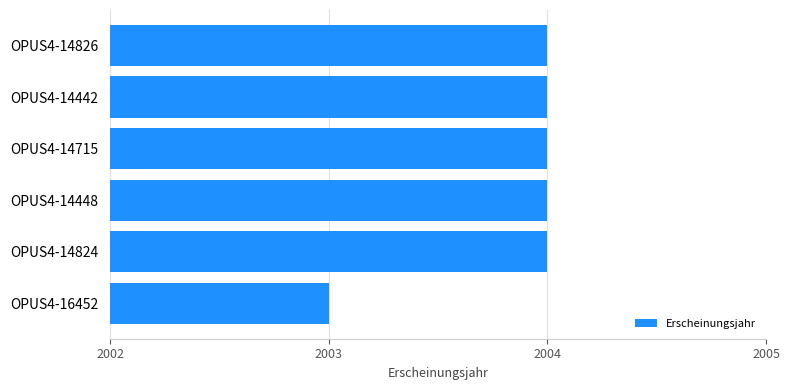

Count the number of categories in the chart.

6